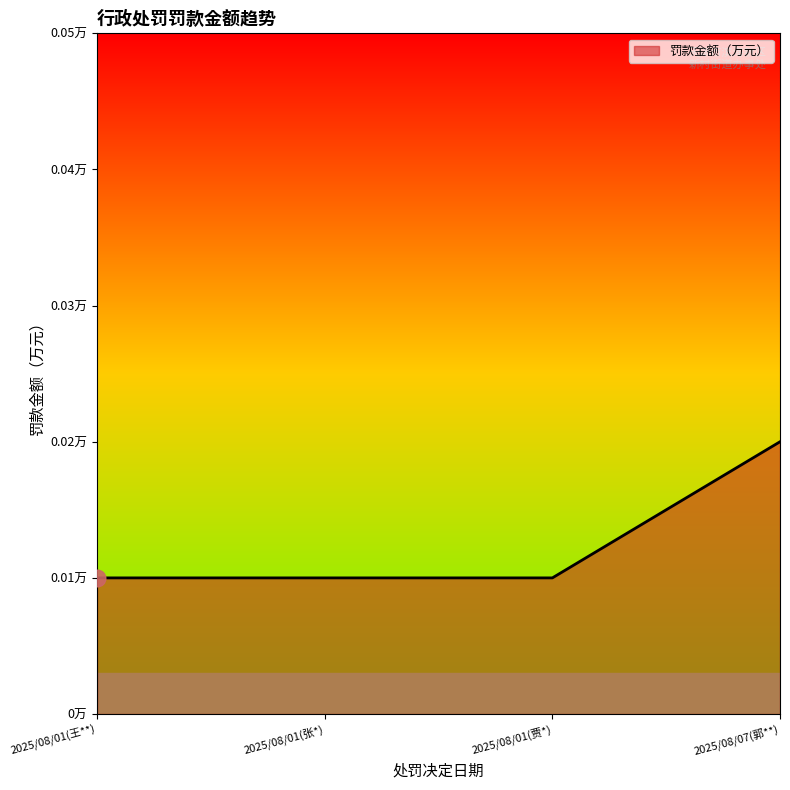

Does the chart display data point markers on the line(s)?

No